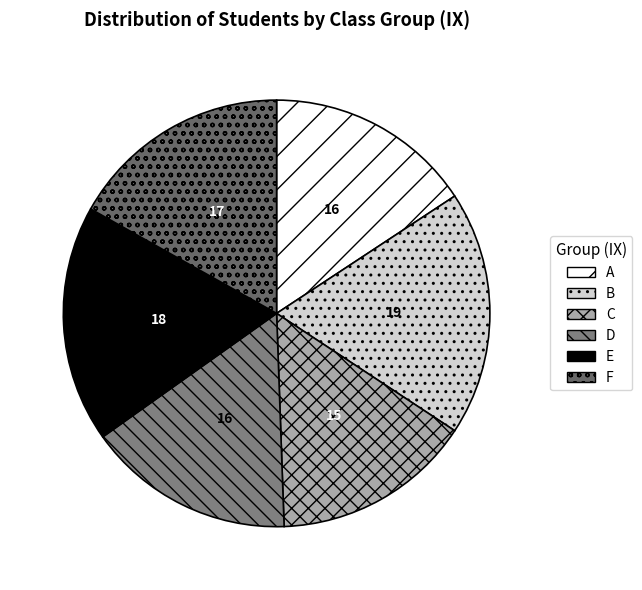

How many segments does this pie chart have?

6